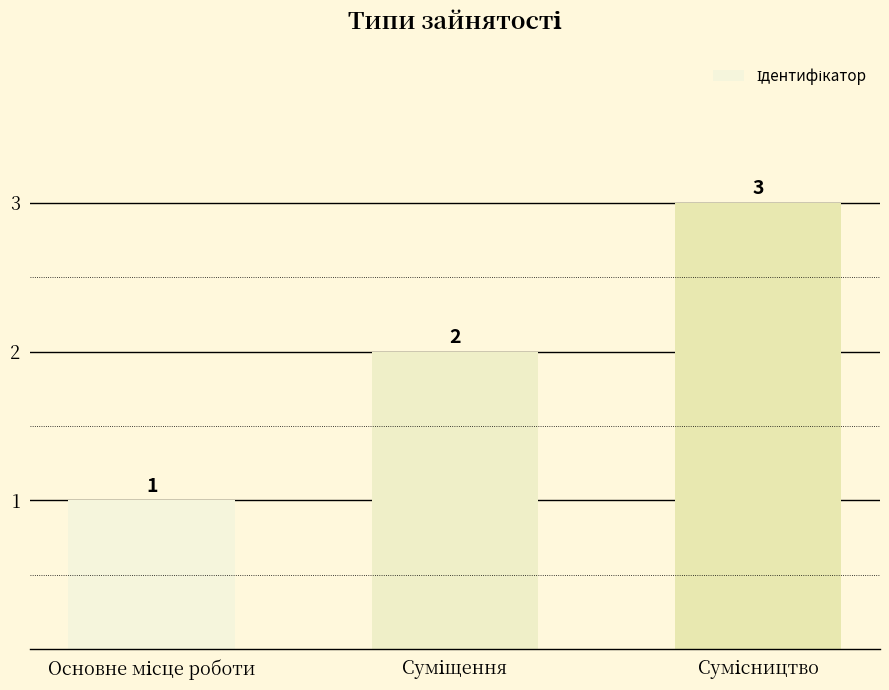

What is the sum of all values?

6